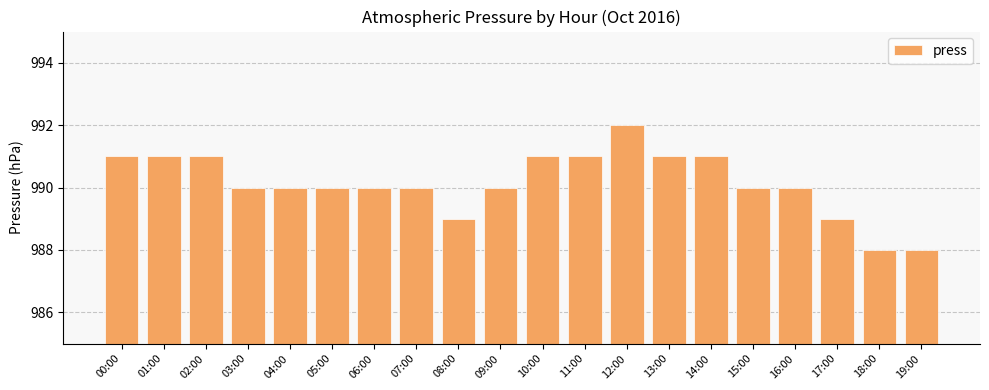

What is the minimum value shown in the chart?

988